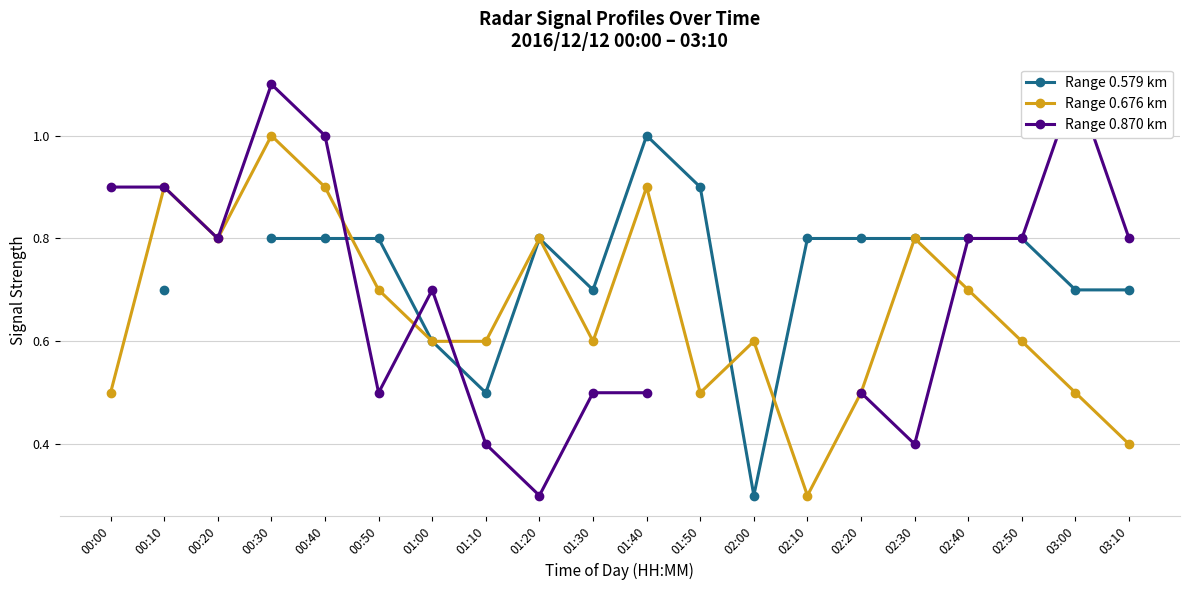

Between which two adjacent categories do Range 0.676 km and Range 0.579 km first intersect?

00:40 and 00:50